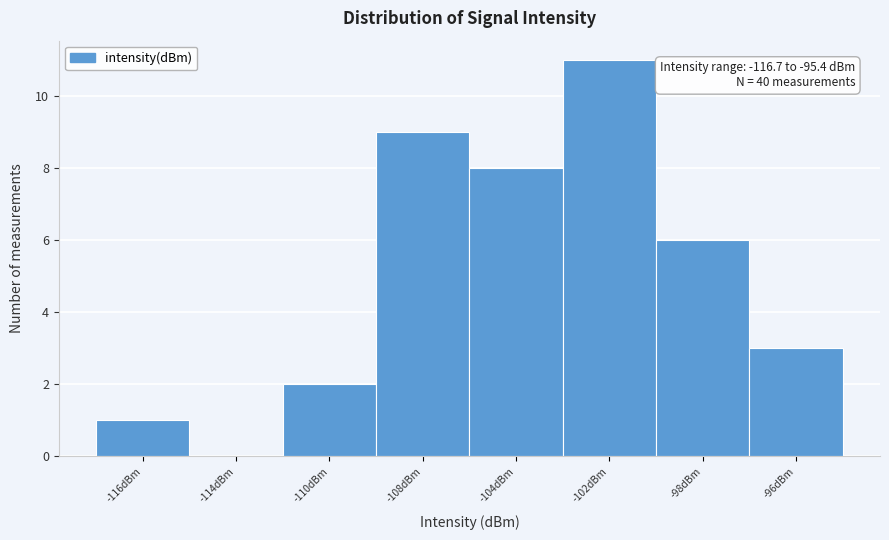

Reading left to right, list all the values displayed in this chart.

-116dBm=1	-114dBm=0	-110dBm=2	-108dBm=9	-104dBm=8	-102dBm=11	-98dBm=6	-96dBm=3